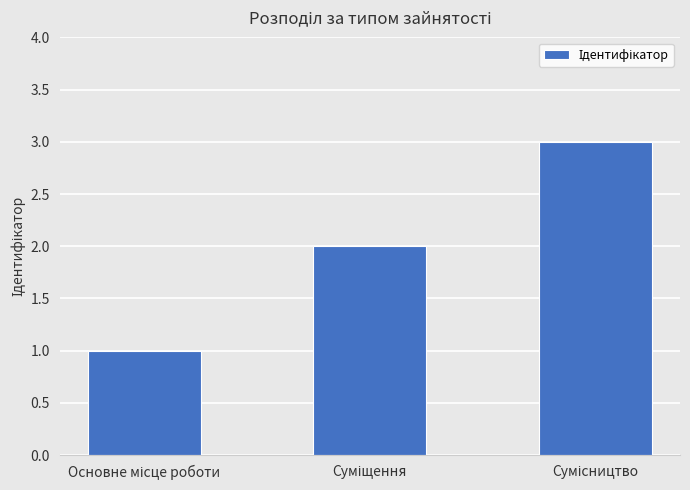

Are the bars horizontal?

No